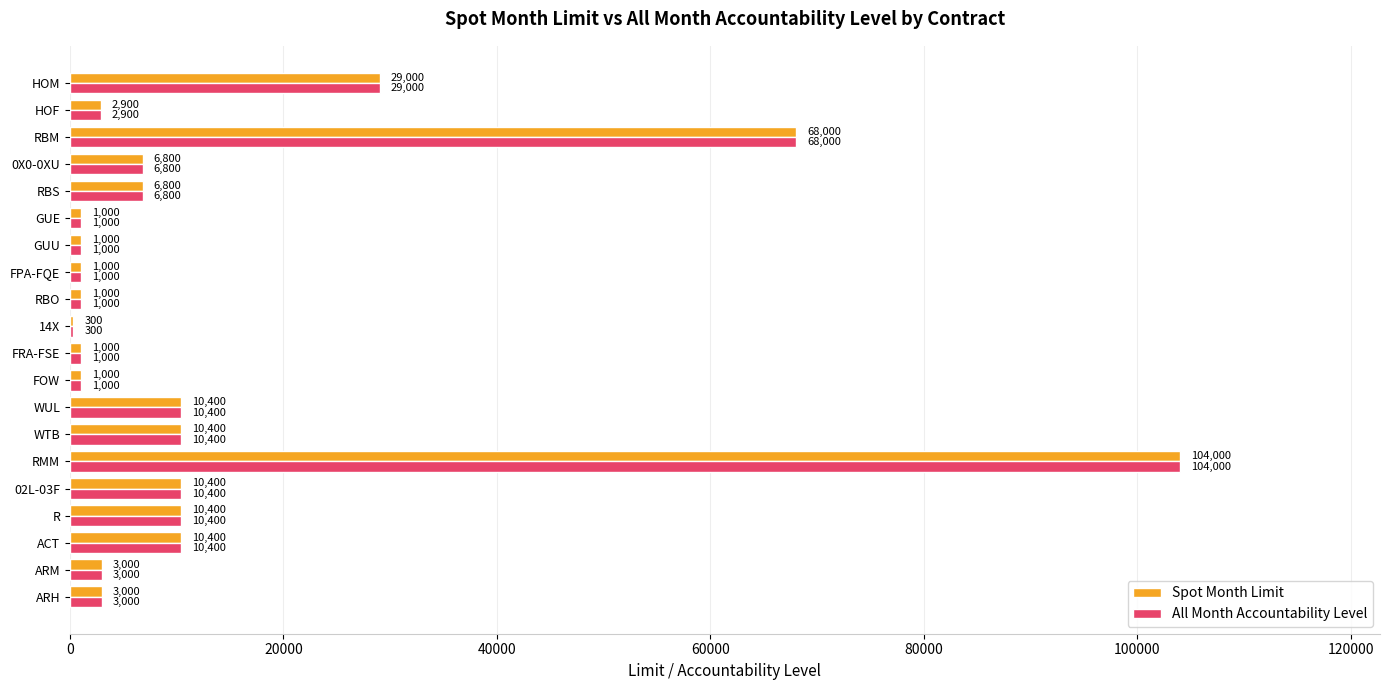

What are all the series names shown in the legend?

Spot Month Limit, All Month Accountability Level